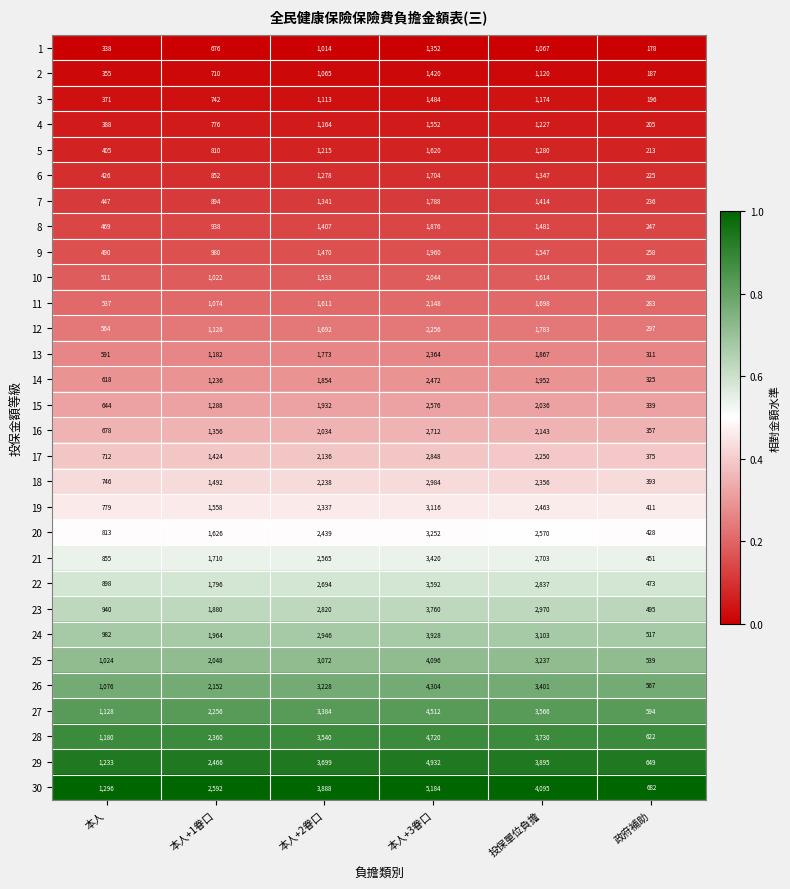

What is the spread (max minus min) of values at 投保單位負擔?

3028